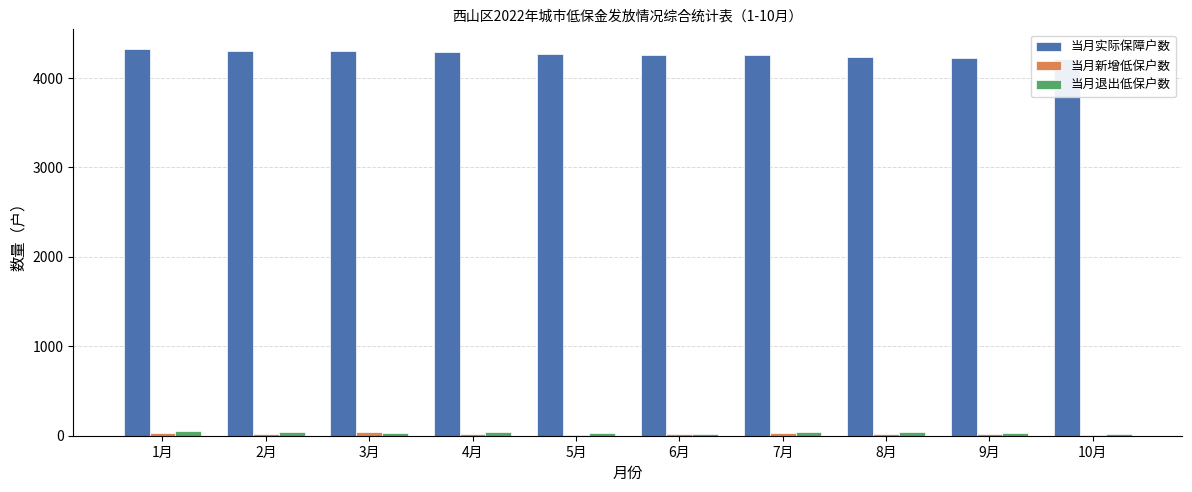

What is the highest value of the 当月实际保障户数 series?

4328